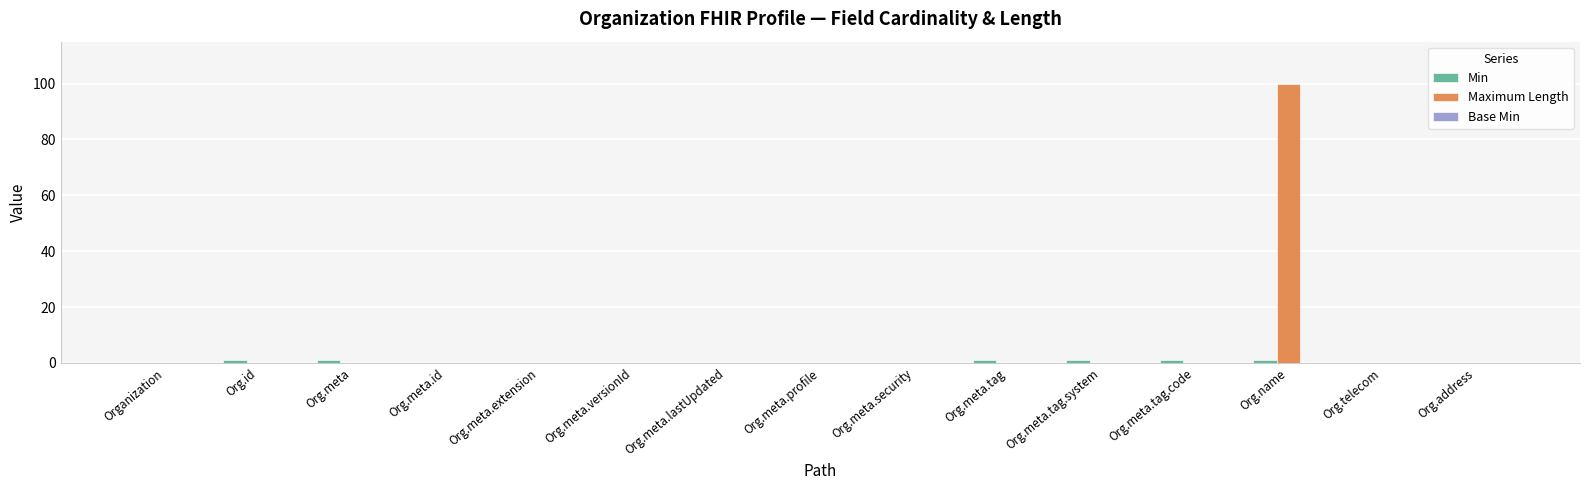

Which label corresponds to the largest value in the chart?

Org.name